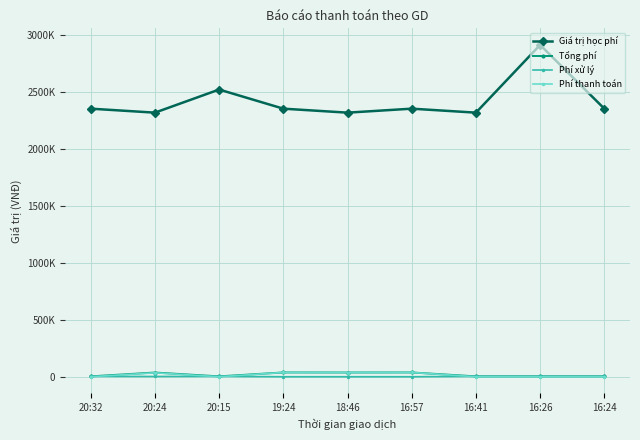

Where is the first local maximum for Giá trị học phí?

20:15